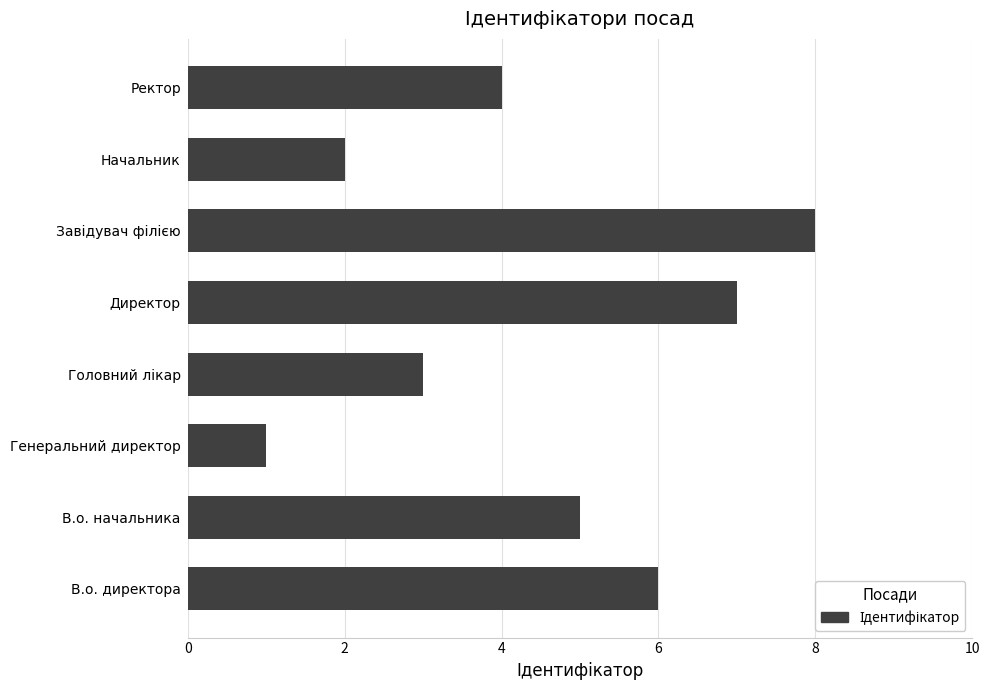

The value at Начальник is 4. True or false?

False